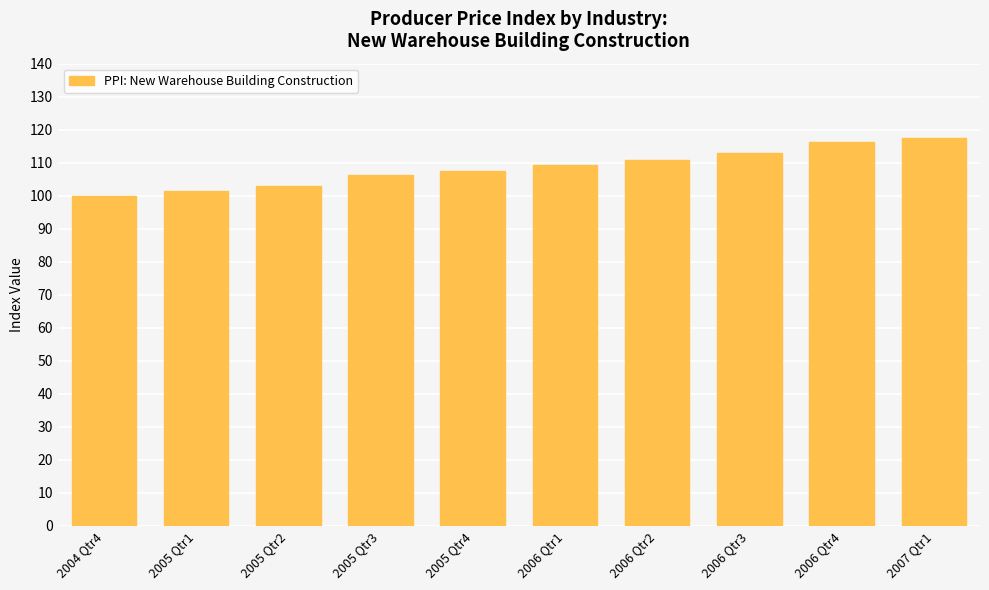

List the labels in order of value, largest first.

2007 Qtr1, 2006 Qtr4, 2006 Qtr3, 2006 Qtr2, 2006 Qtr1, 2005 Qtr4, 2005 Qtr3, 2005 Qtr2, 2005 Qtr1, 2004 Qtr4